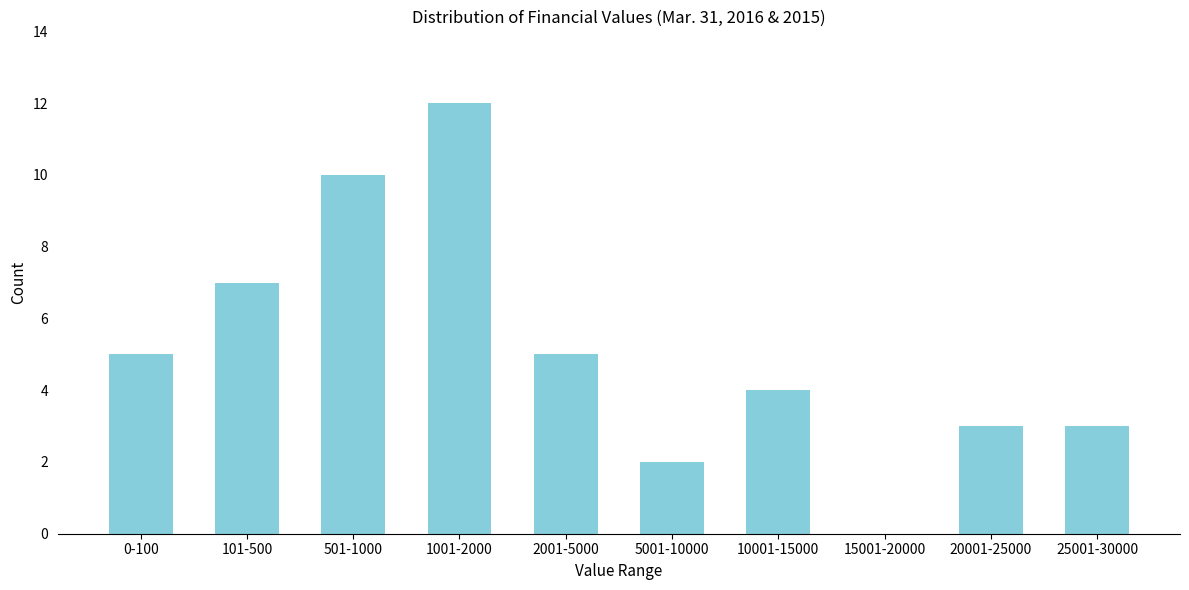

Reading left to right, what are all the values shown in this chart?

0-100=5	101-500=7	501-1000=10	1001-2000=12	2001-5000=5	5001-10000=2	10001-15000=4	15001-20000=0	20001-25000=3	25001-30000=3